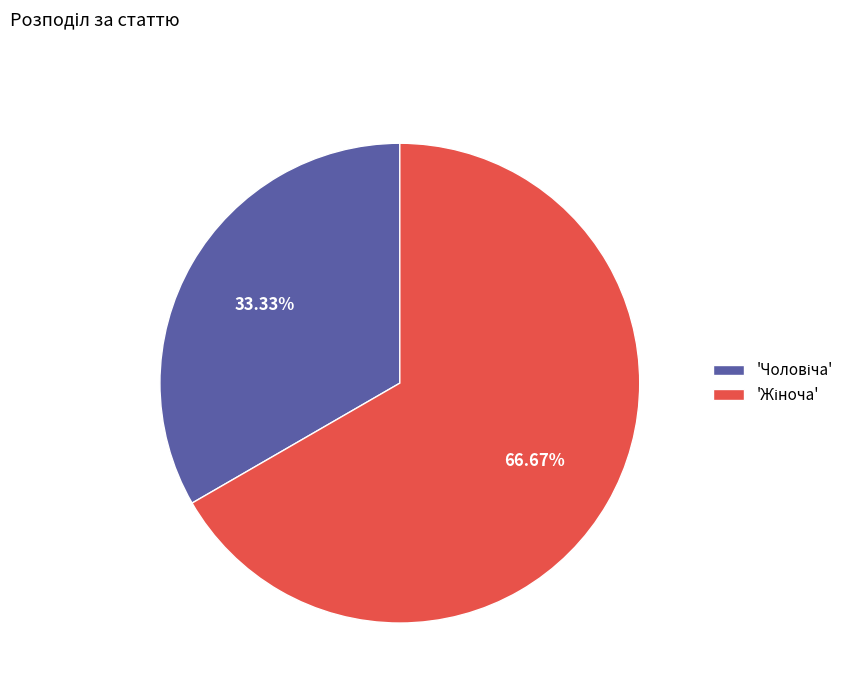

How many segments does this pie chart have?

2